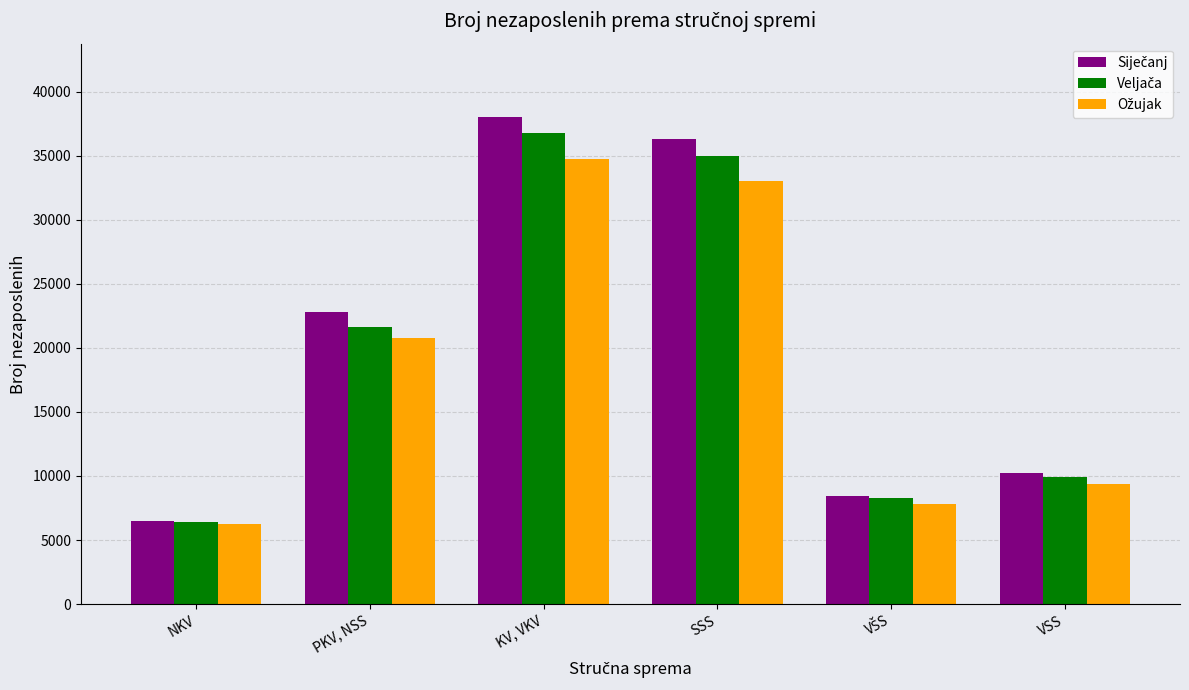

At which category is the sum across all series the highest?

KV, VKV